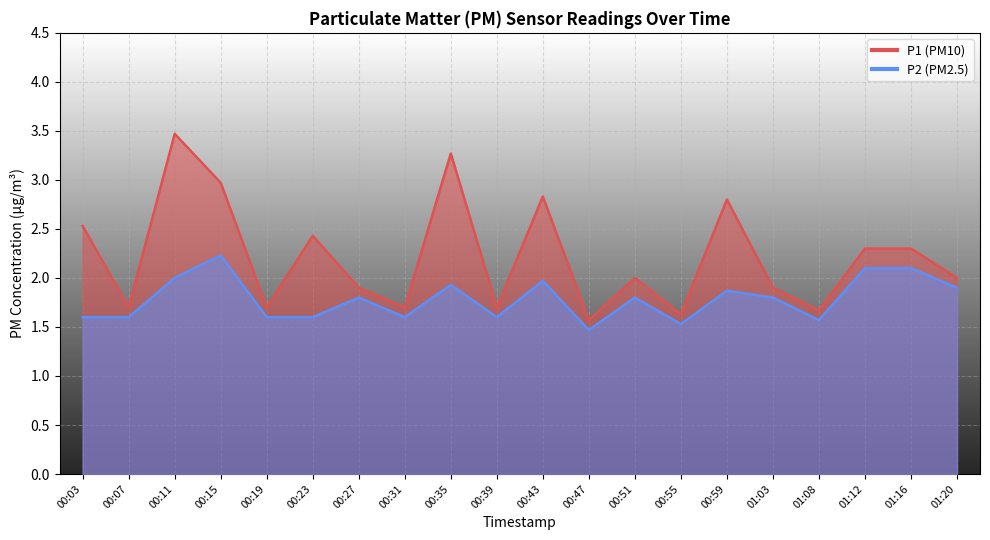

Which series has the largest range (max minus min)?

P1